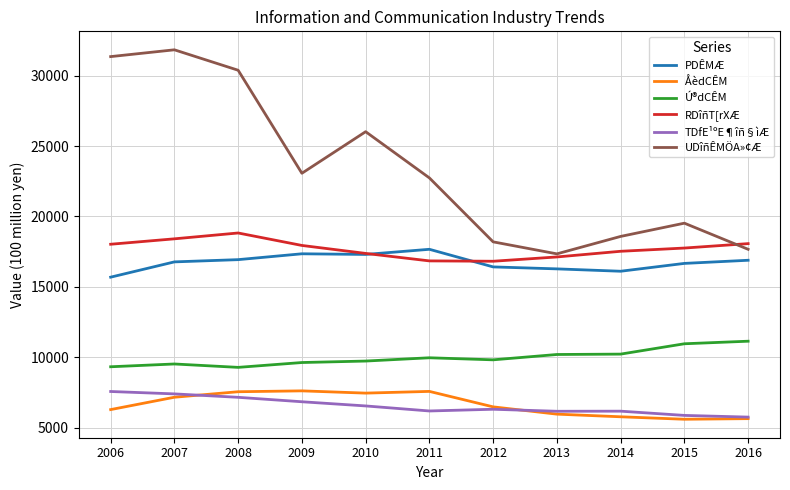

Between 2007 and 2016, which series saw the biggest shift?

UDîñÊMÖA»¢Æ